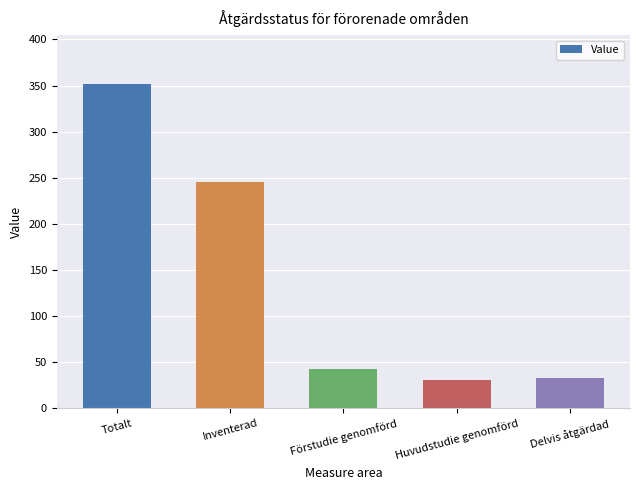

The value at Huvudstudie genomförd is 50. True or false?

False